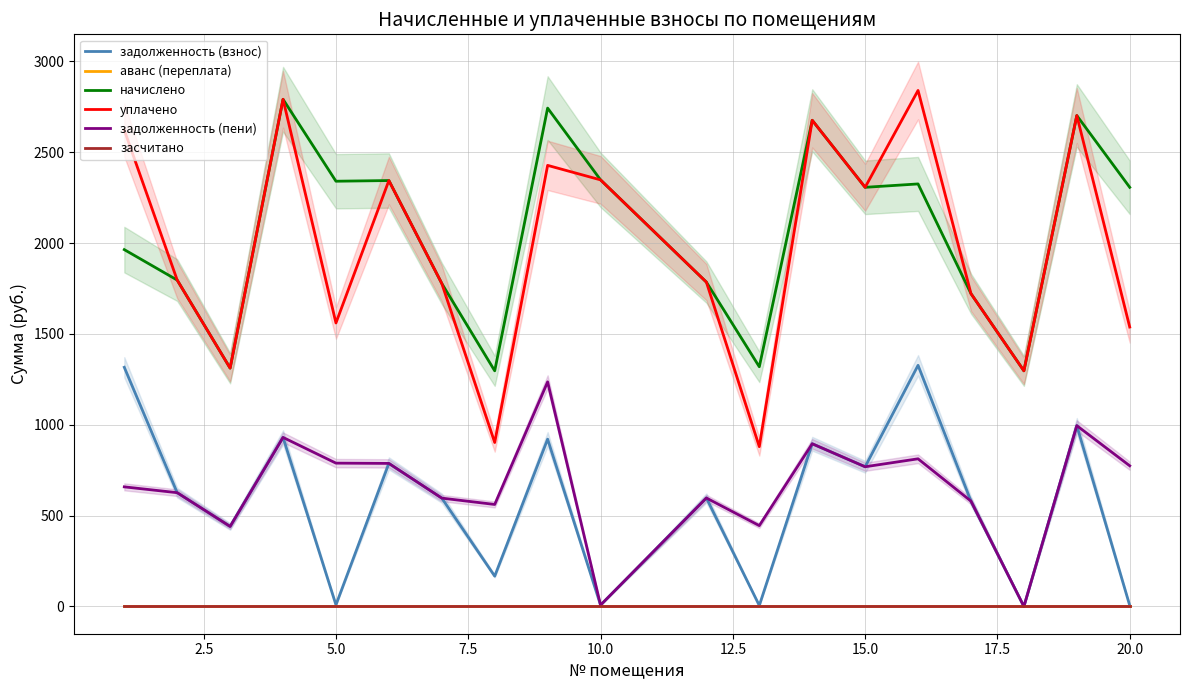

How many lines are shown in the chart?

6